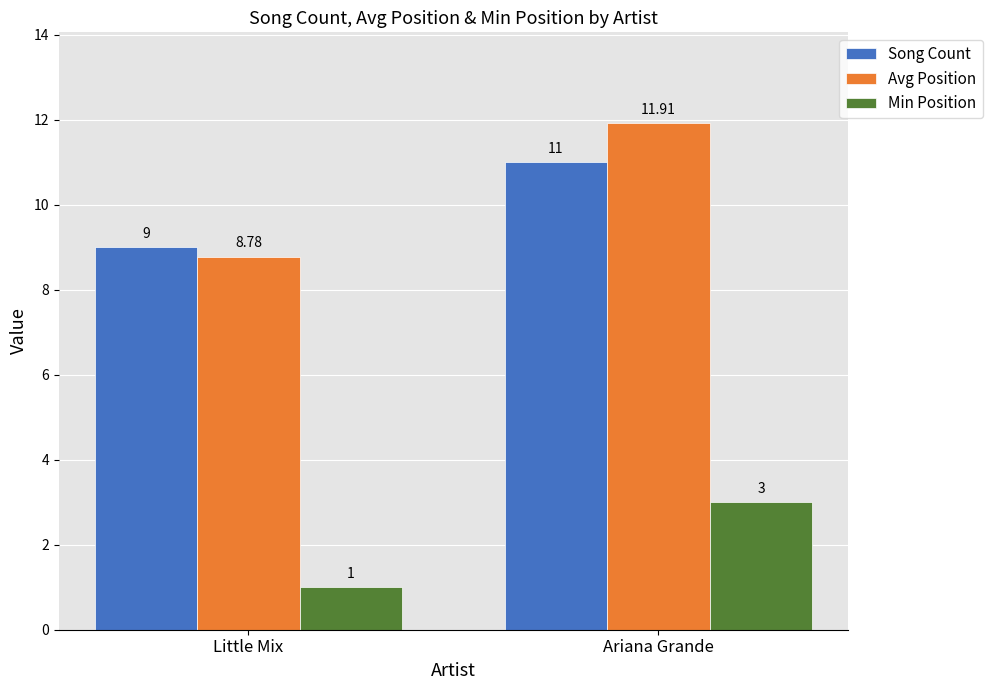

What is the difference between the highest and lowest values at Ariana Grande?

8.9